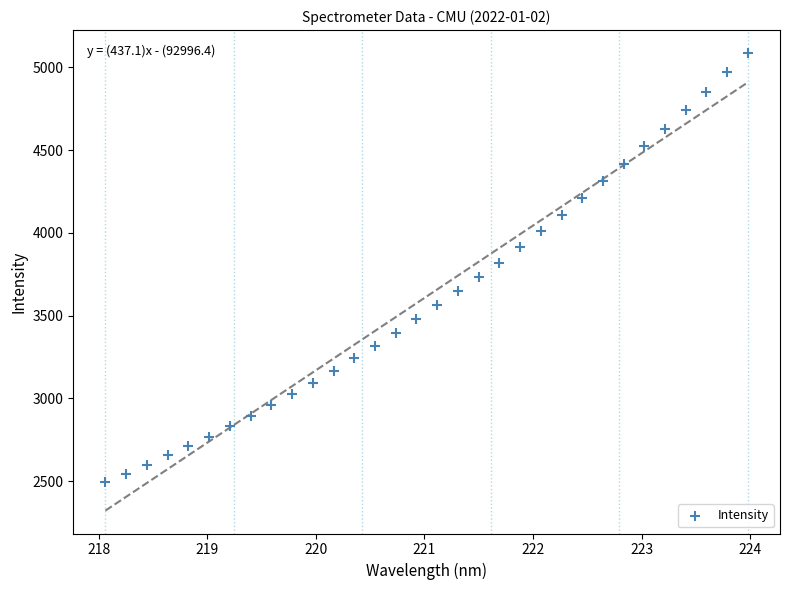

What is the range of Y values (max minus min)?

2593.9